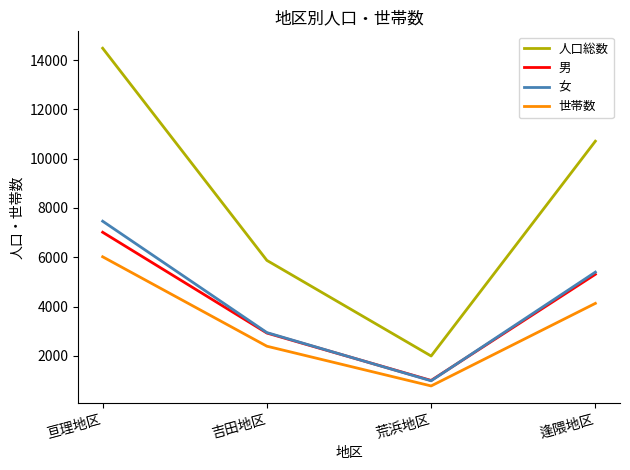

What is the sum of the 女 values at 吉田地区 and 亘理地区?

10409